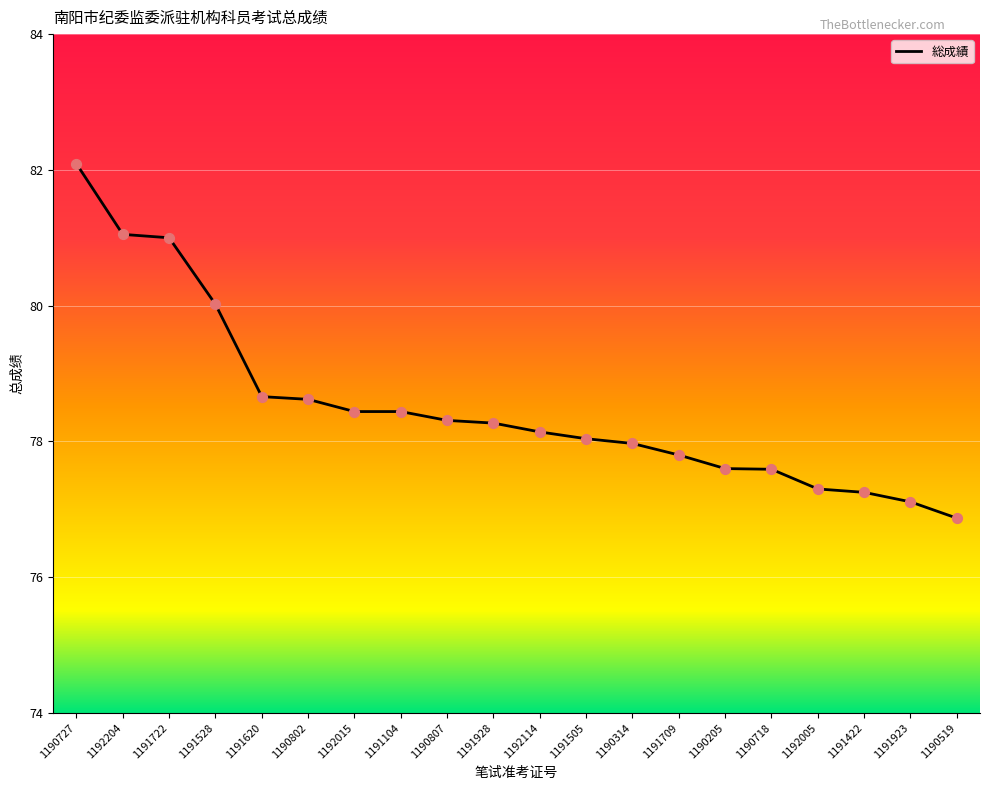

What is the ratio of the value at 1191104 to the value at 1190519?

1.0